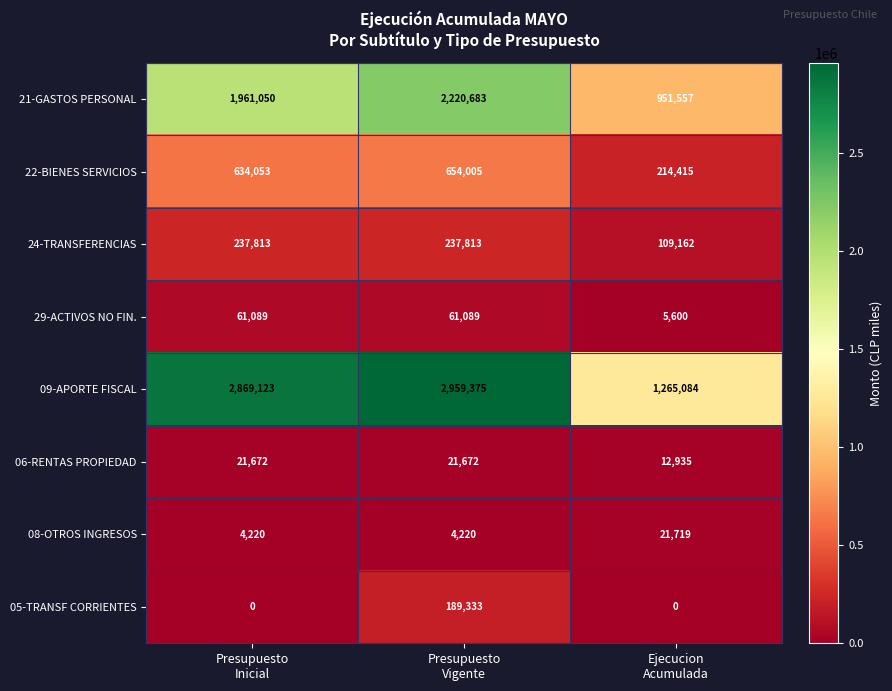

How many distinct data groups are displayed?

8